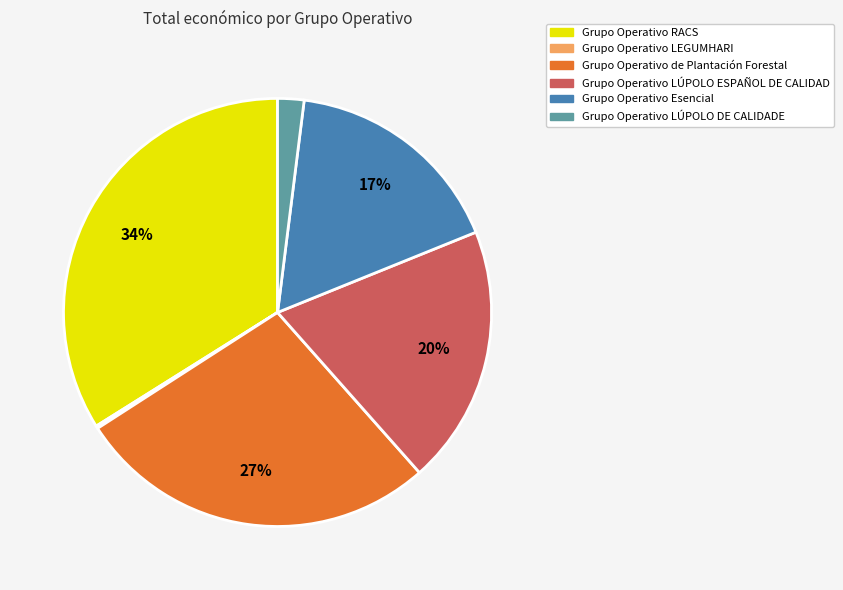

To the nearest percent, what percentage of the pie is Grupo Operativo LÚPOLO ESPAÑOL DE CALIDAD?

20%